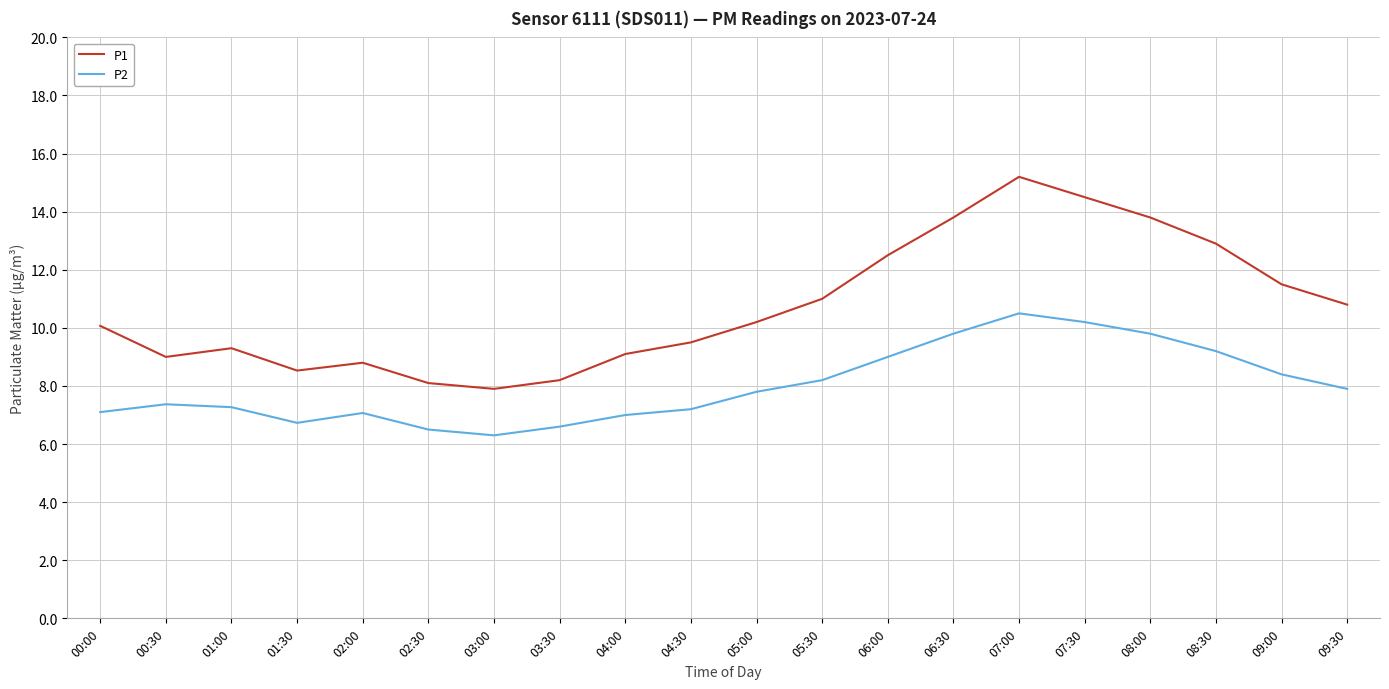

What is the smallest value displayed?

6.3